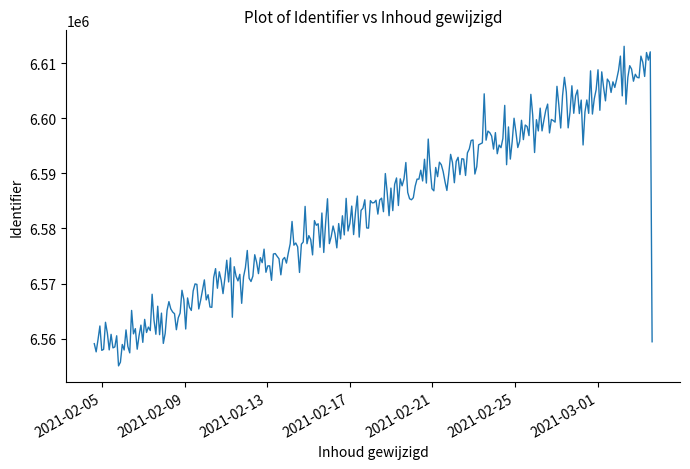

What is the difference between the maximum and minimum values?

58044.4